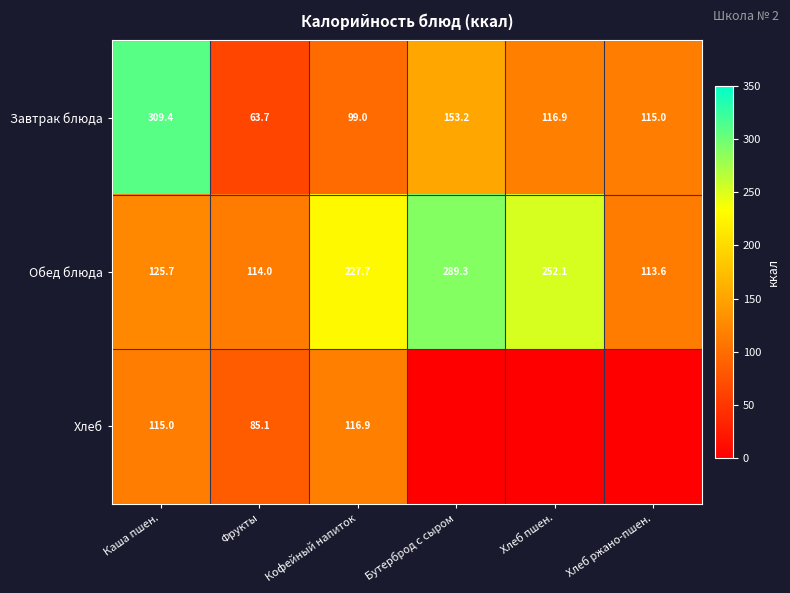

Where is Обед блюда nearest to the value 201?

Кофейный напиток